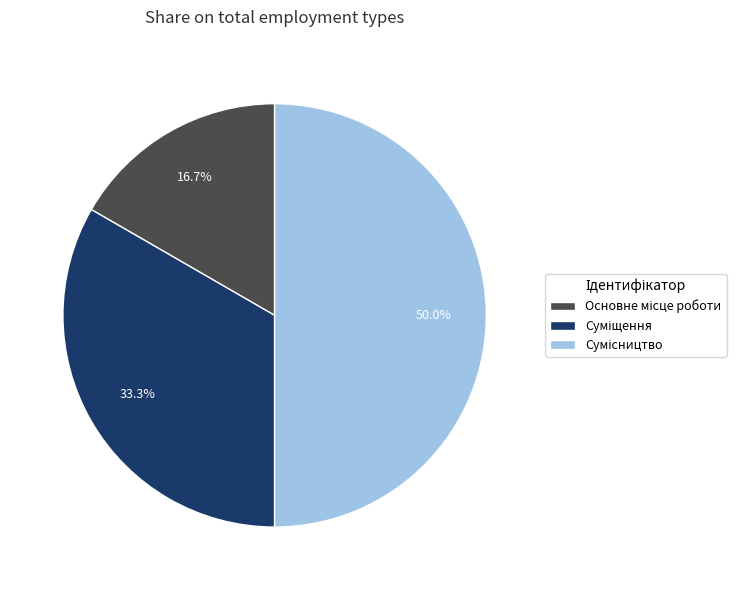

To the nearest percent, what is the average slice percentage?

33%